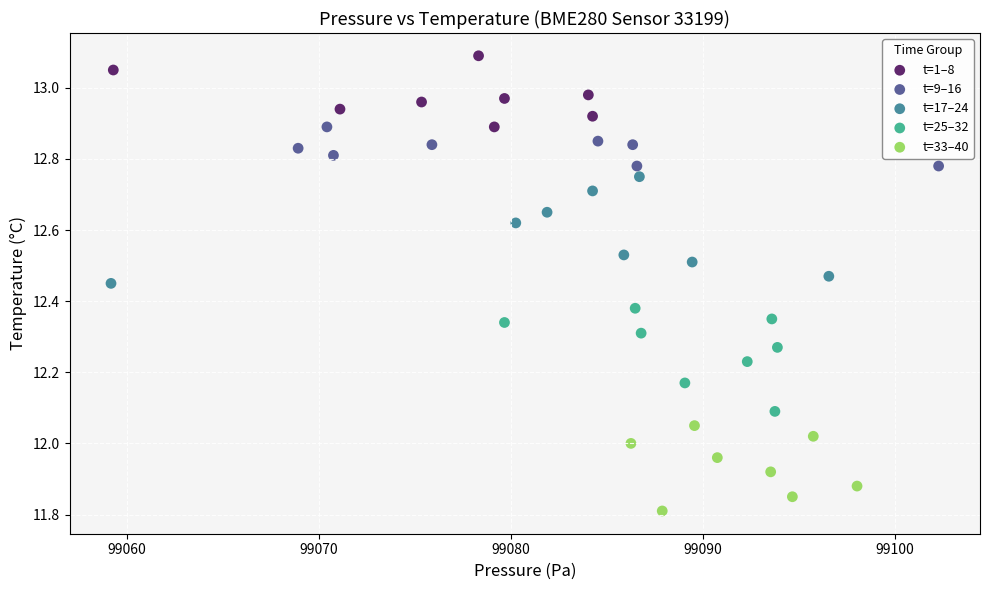

What are all the series names shown in the legend?

t=1–8, t=9–16, t=17–24, t=25–32, t=33–40